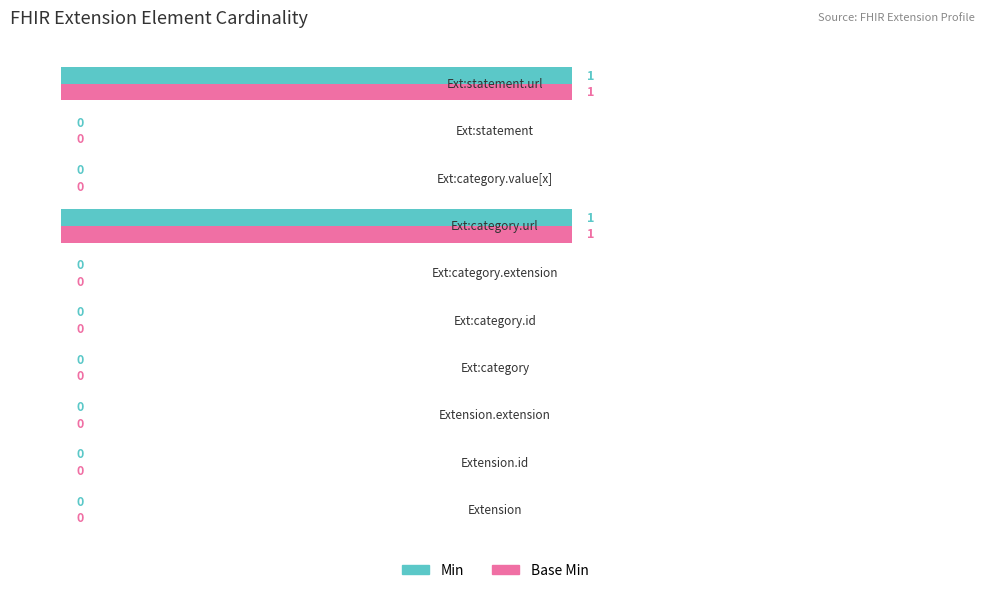

What are all the series names shown in the legend?

Min, Base Min